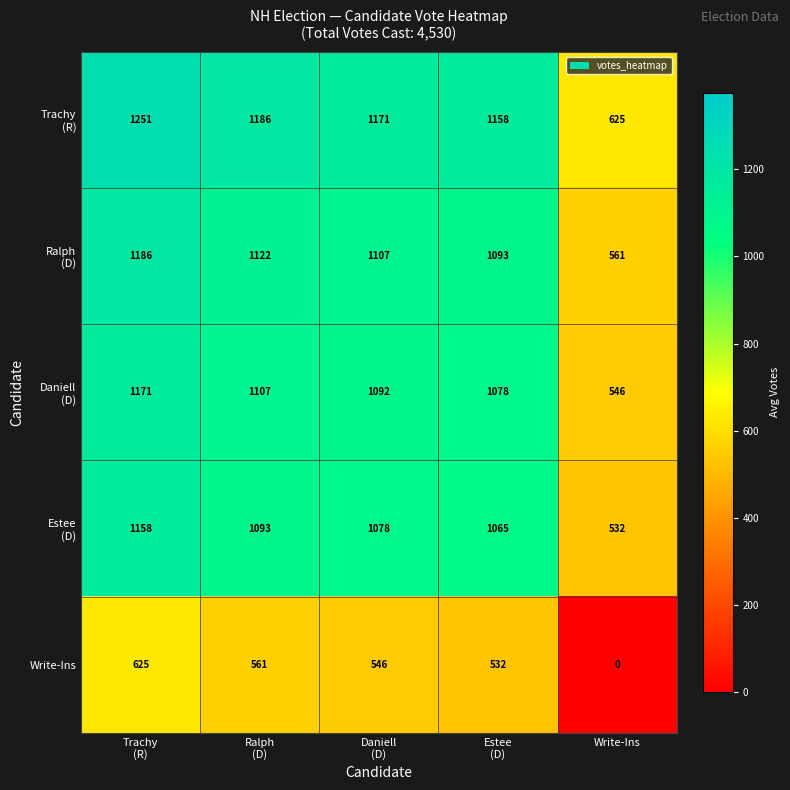

What is the spread (max minus min) of values at Write-Ins?

625